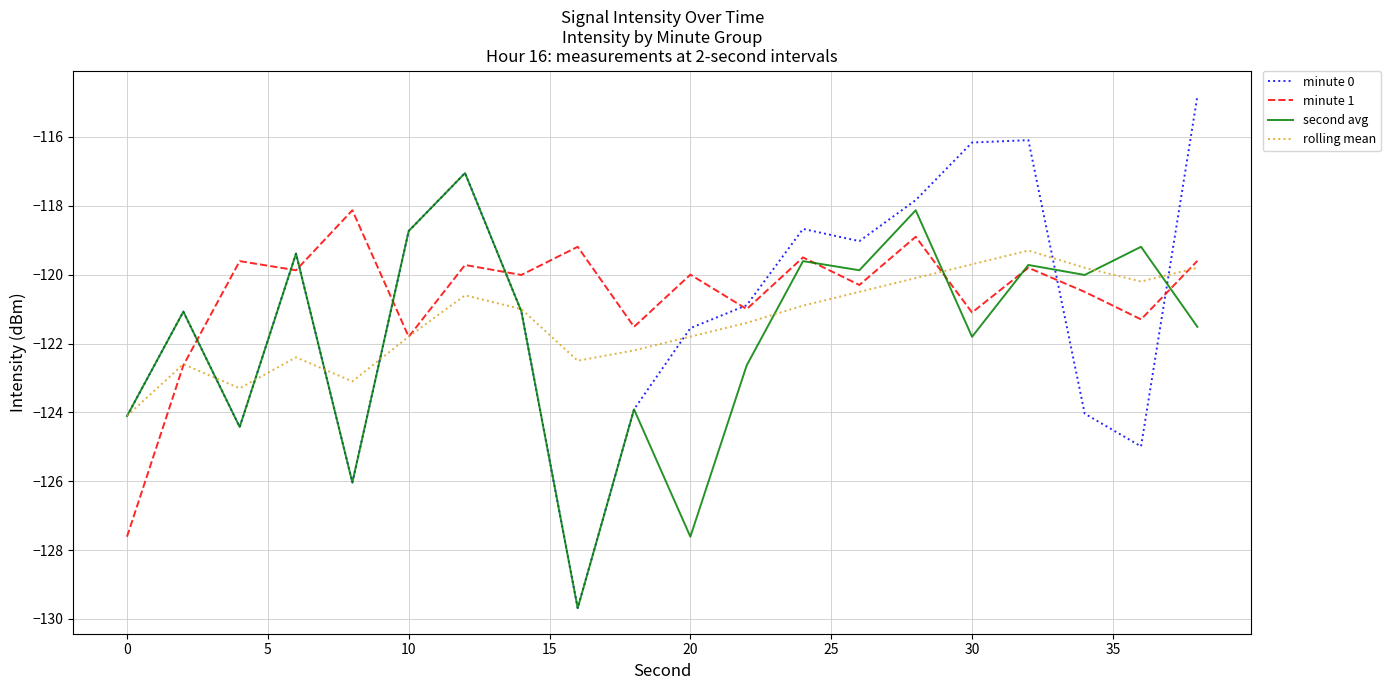

Rank the series by their maximum value, from lowest to highest.

rolling mean, minute 1, second avg, minute 0